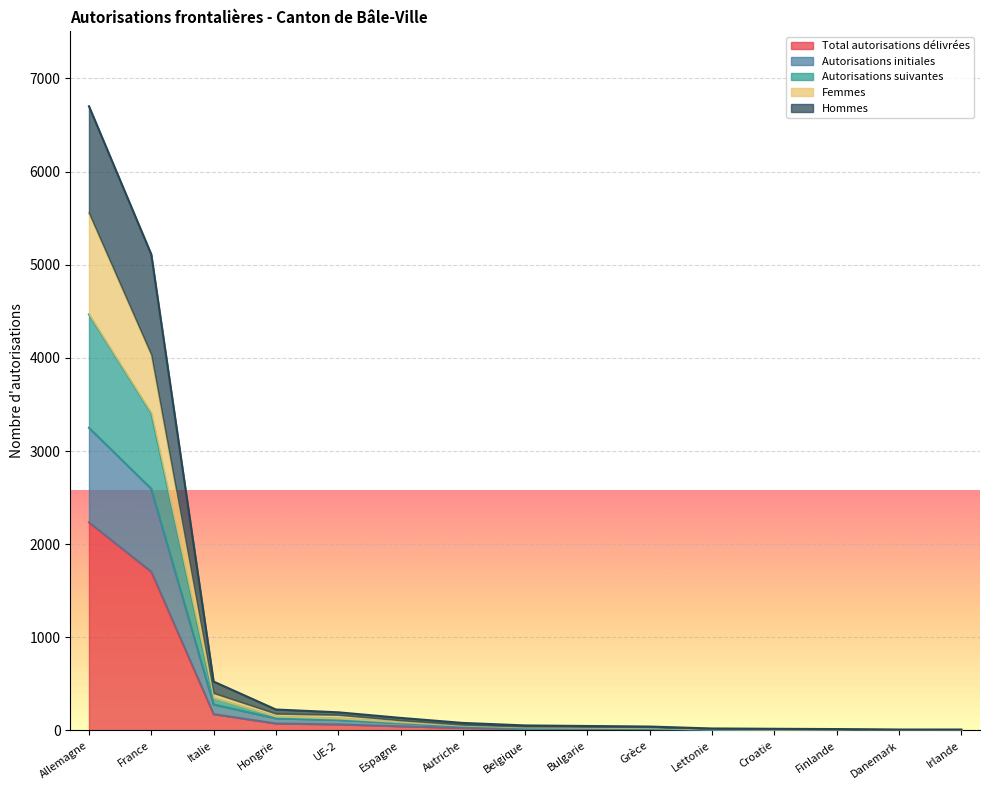

True or false: Total autorisations délivrées and Hommes cross at least once.

False